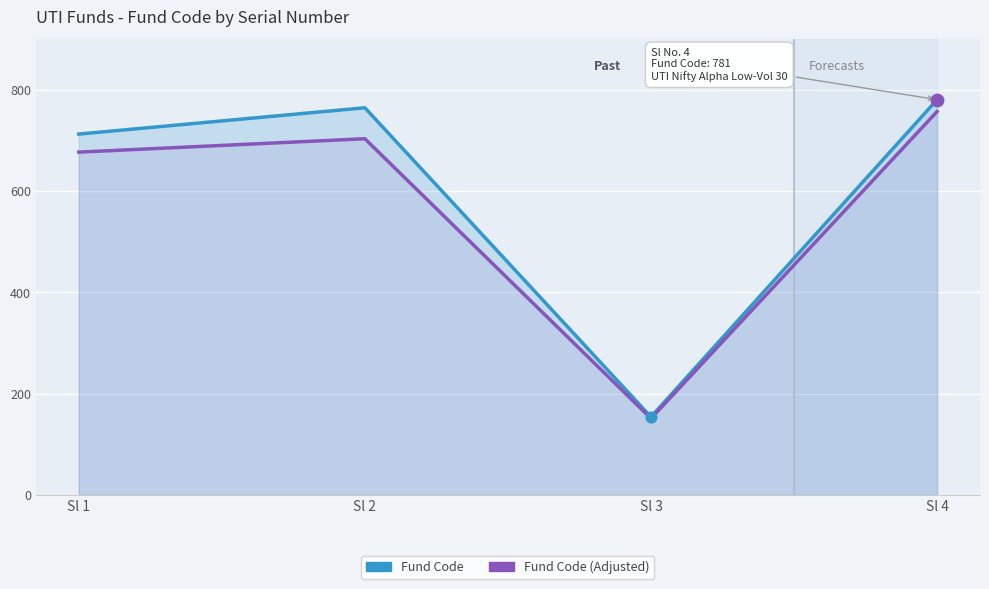

What are all the series names shown in the legend?

Fund Code, Fund Code (Adjusted)